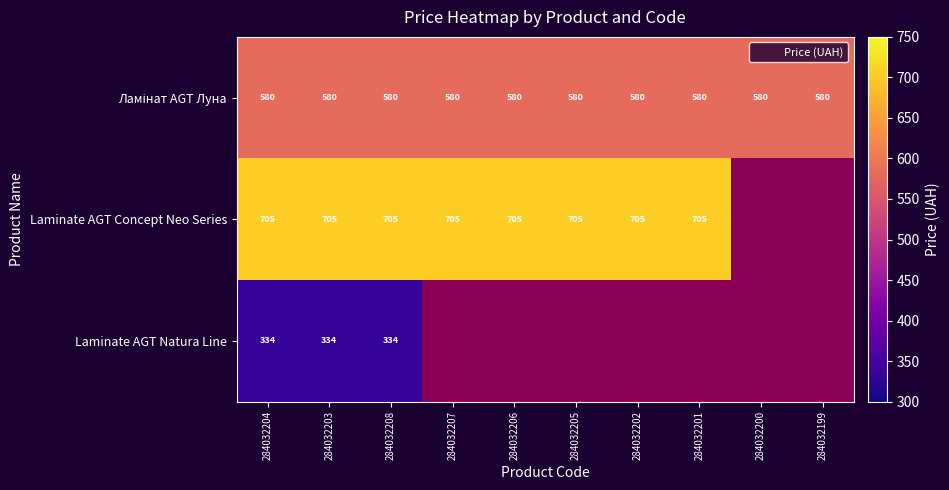

At which category is the sum across all series the highest?

284032204